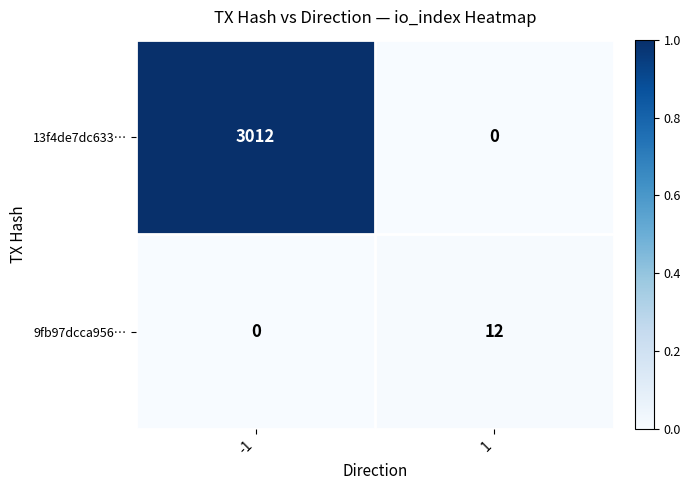

Rank the series at -1 from highest to lowest value.

13f4de7dc633…, 9fb97dcca956…